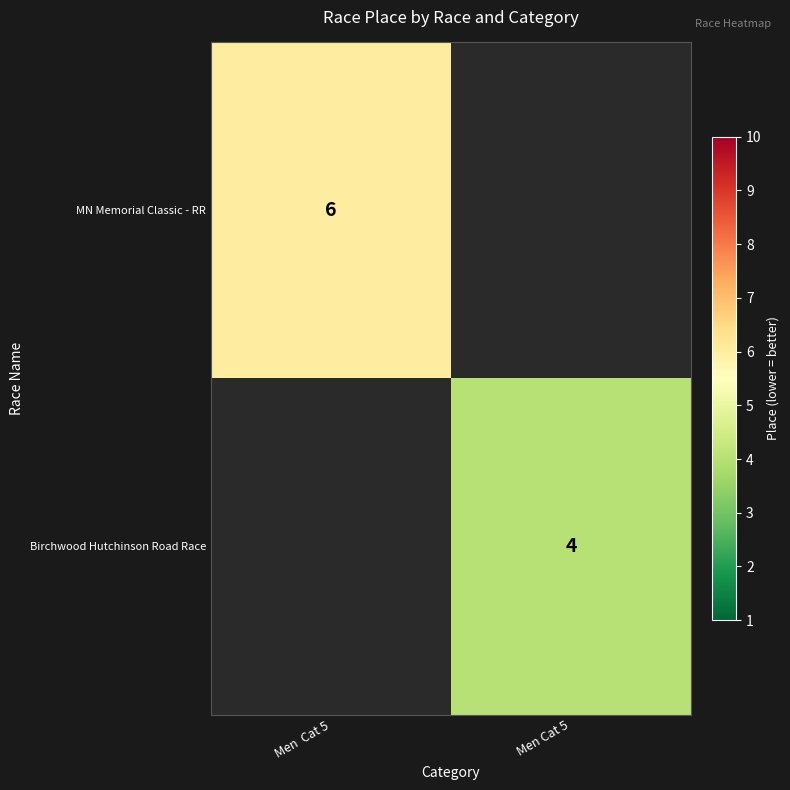

The MN Memorial Classic - RR series shows 3 at Men  Cat 5. True or false?

False